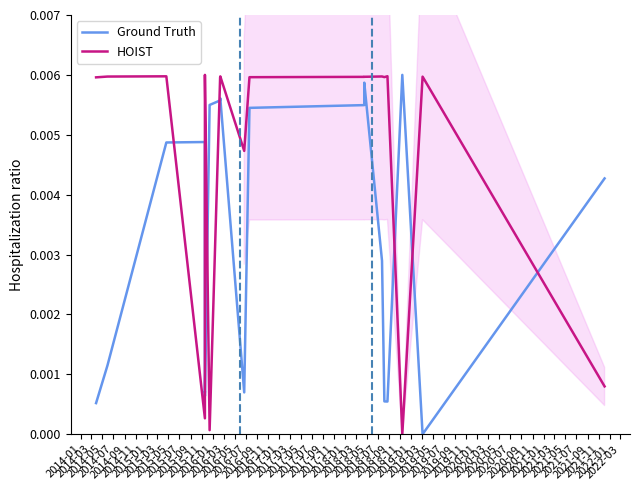

Does the chart display data point markers on the line(s)?

No